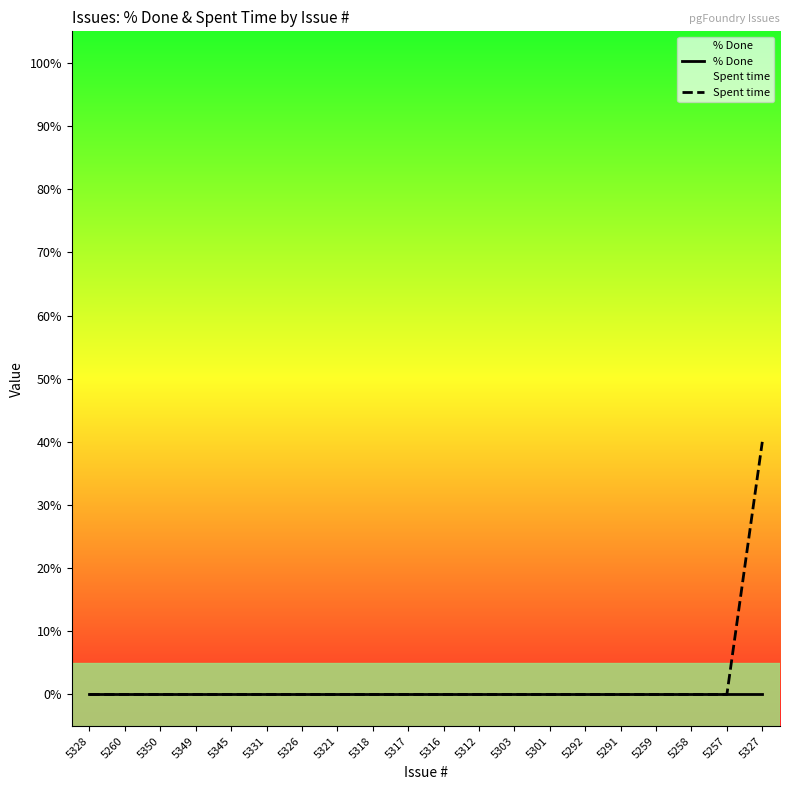

Which series changed the most between 5303 and 5327?

Spent time